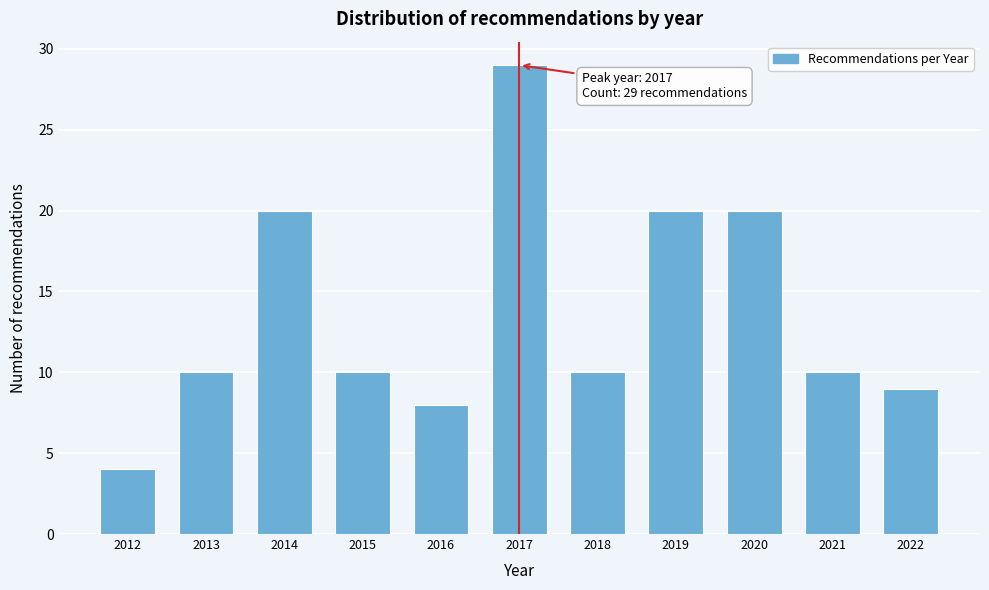

Reading right to left, what are all the values shown in this chart?

9	10	20	20	10	29	8	10	20	10	4